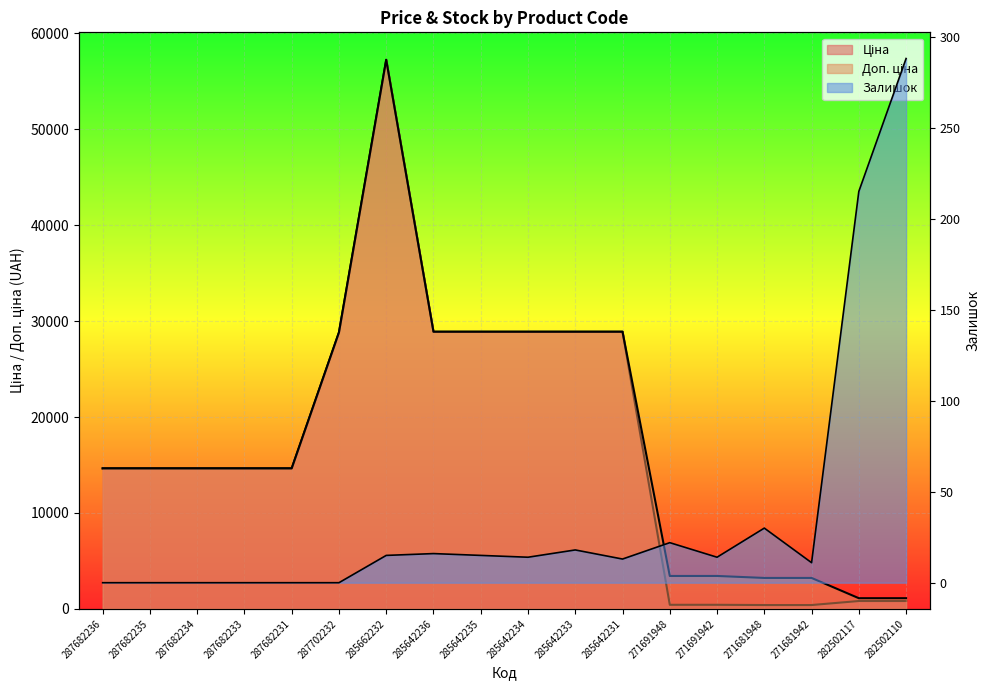

What are all the series names shown in the legend?

Ціна, Доп. ціна, Залишок